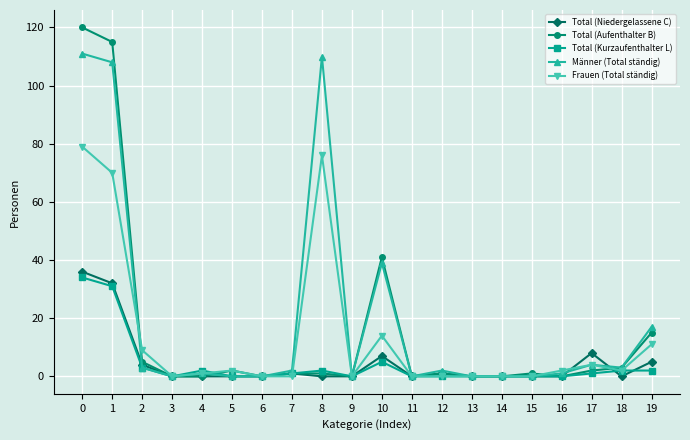

How many lines are shown in the chart?

5